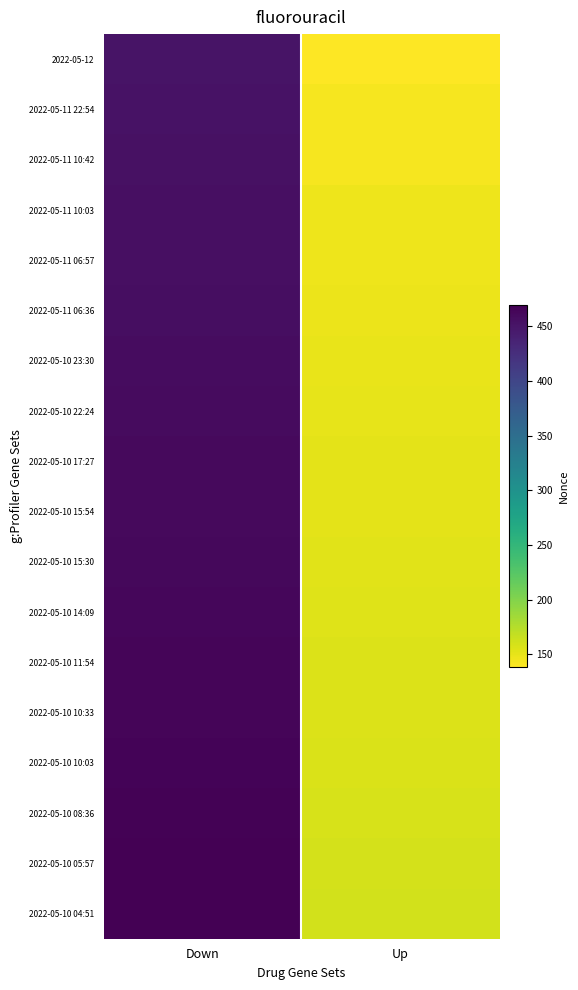

Which has a higher value, Up or Down?

Down